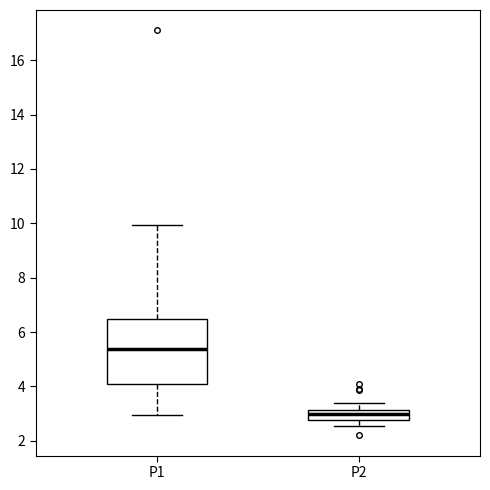

Reading left to right, transcribe this box plot: for each box, give where its median line is, the range the box spans, and where its two whiskers end, as read against the y-axis. The values are not printed on the chart, so give them approximately, as read against the axis.

P1: median 5.4, box 4.0 to 6.4, whiskers 3.0 to 10.0
P2: median 3.0, box 2.8 to 3.2, whiskers 2.6 to 3.4